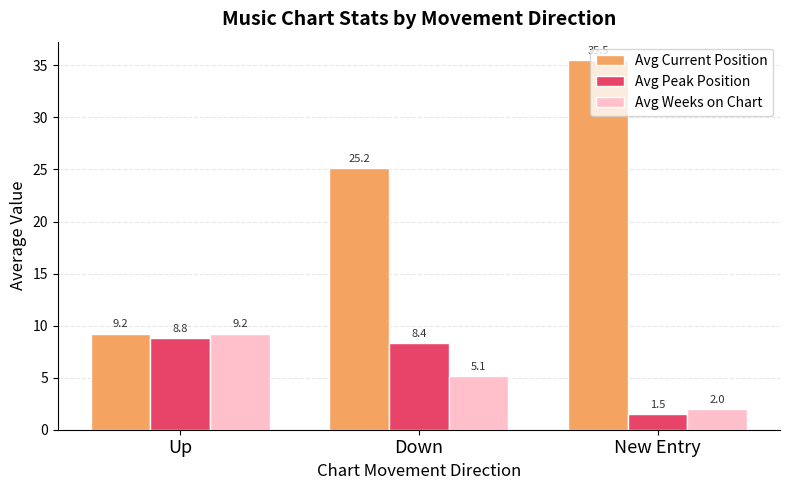

What is the approximate value of Avg Current Position at New Entry?

35.5